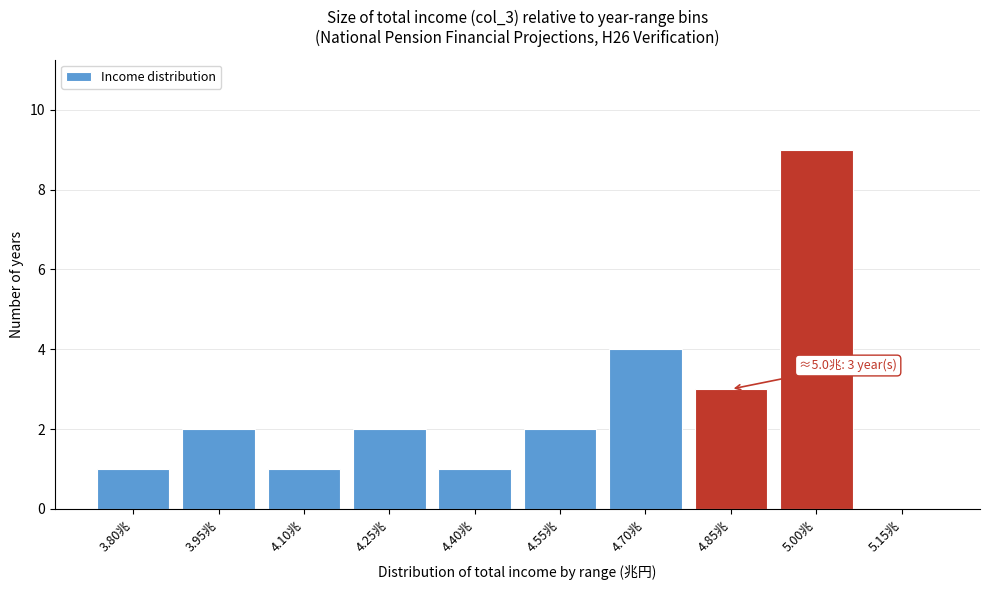

Reading left to right, transcribe all the data shown in this chart.

3.80兆=1	3.95兆=2	4.10兆=1	4.25兆=2	4.40兆=1	4.55兆=2	4.70兆=4	4.85兆=3	5.00兆=9	5.15兆=0